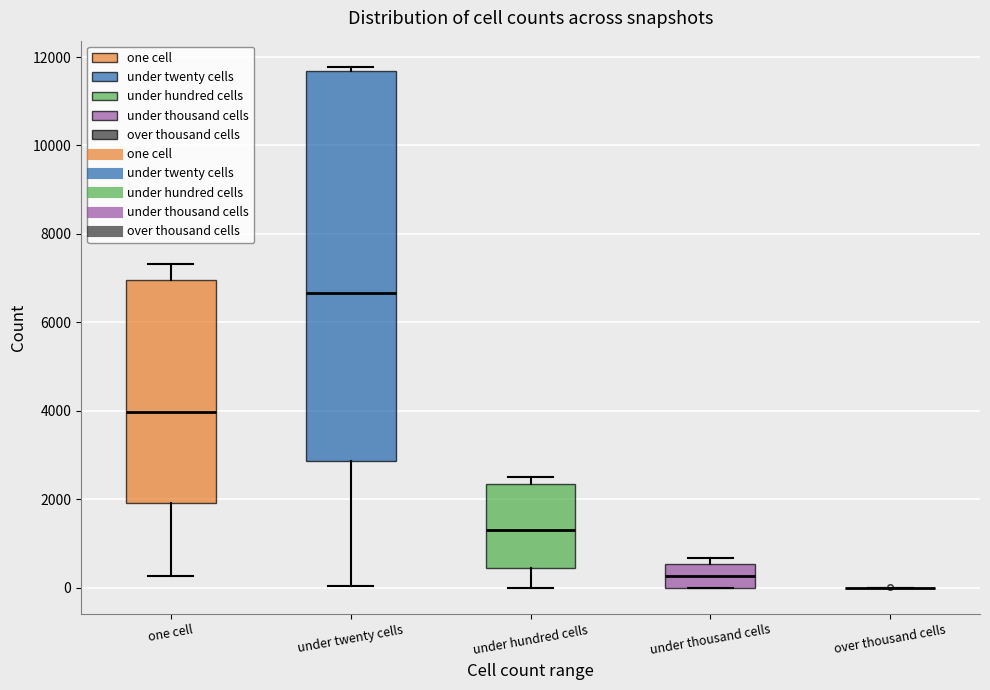

Comparing the boxes themselves (not the whiskers), which one is the tallest?

under twenty cells